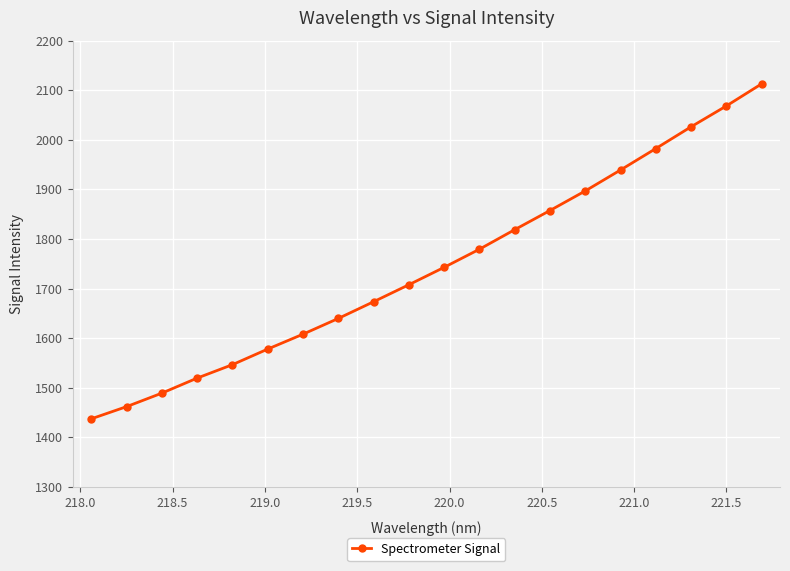

What is the average value?

1744.2